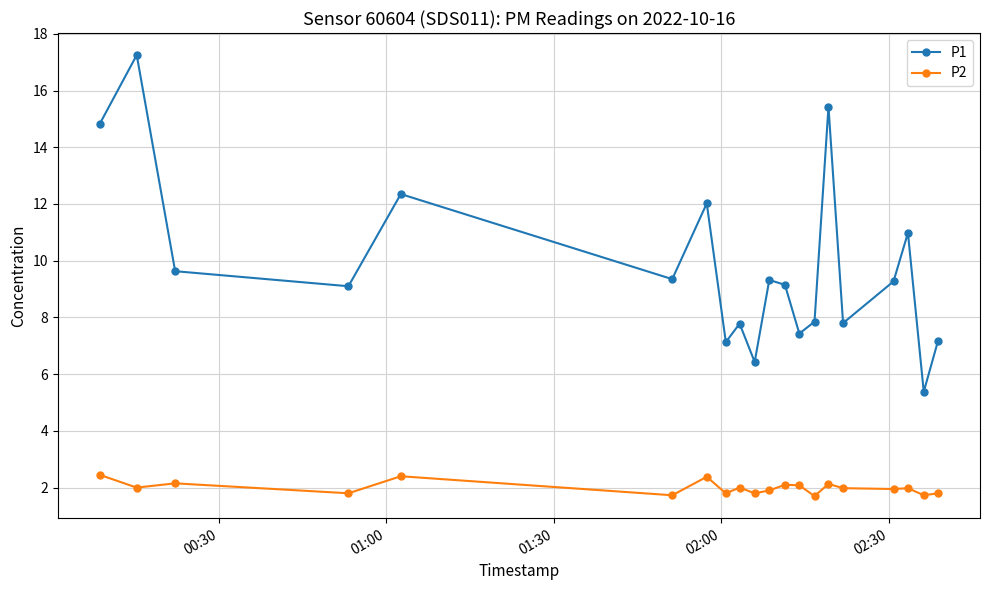

Is this an area chart (filled region under the line)?

No